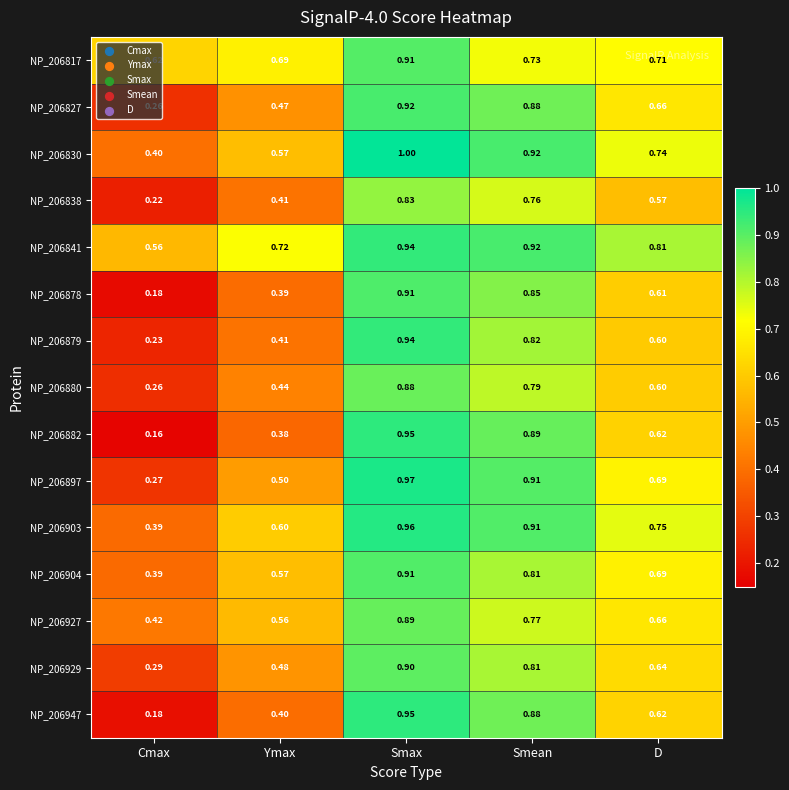

Rank the categories by NP_206947 value from lowest to highest.

Cmax, Ymax, D, Smean, Smax